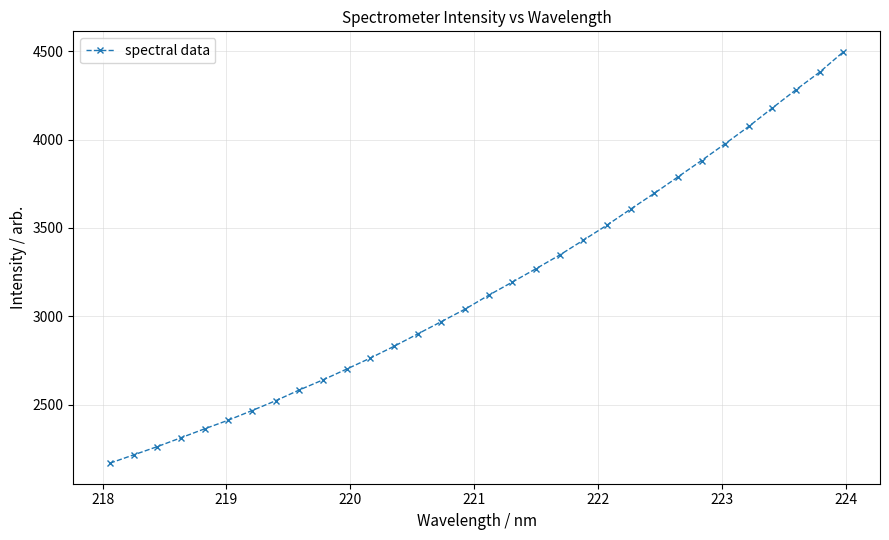

What is the average value?

3168.5